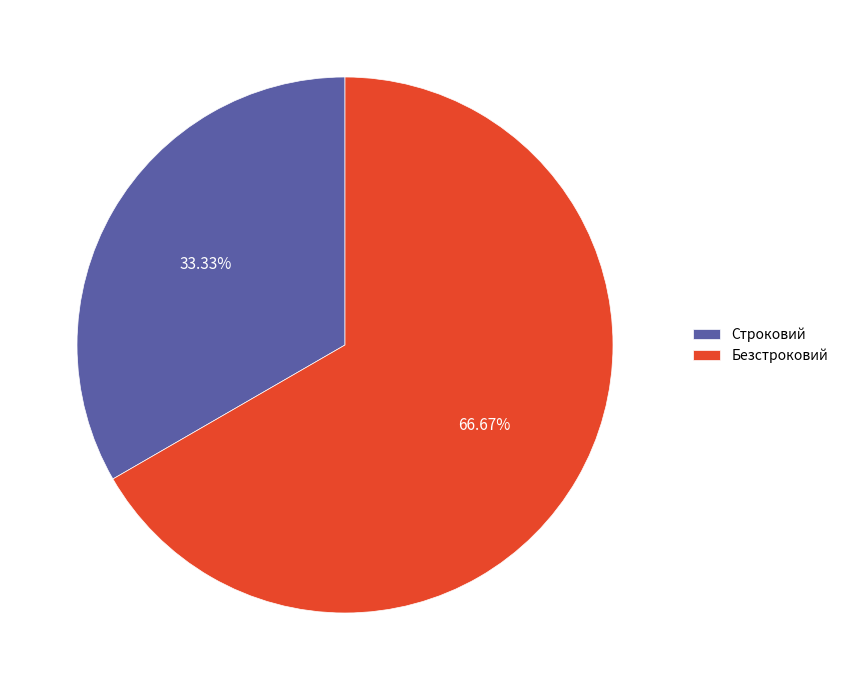

What is the smallest slice in the pie chart?

Строковий